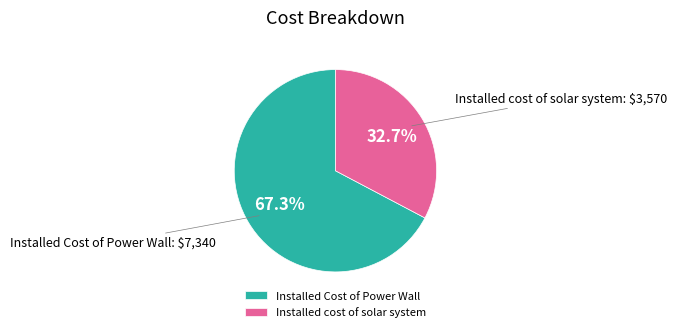

To the nearest percent, what portion does Installed Cost of Power Wall represent?

67%